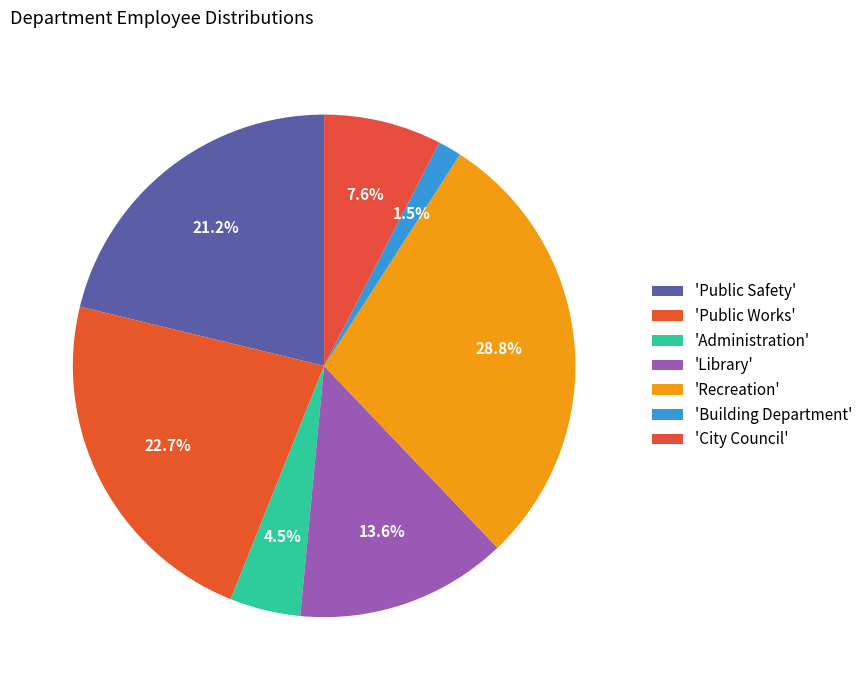

Which slice is the largest?

Recreation